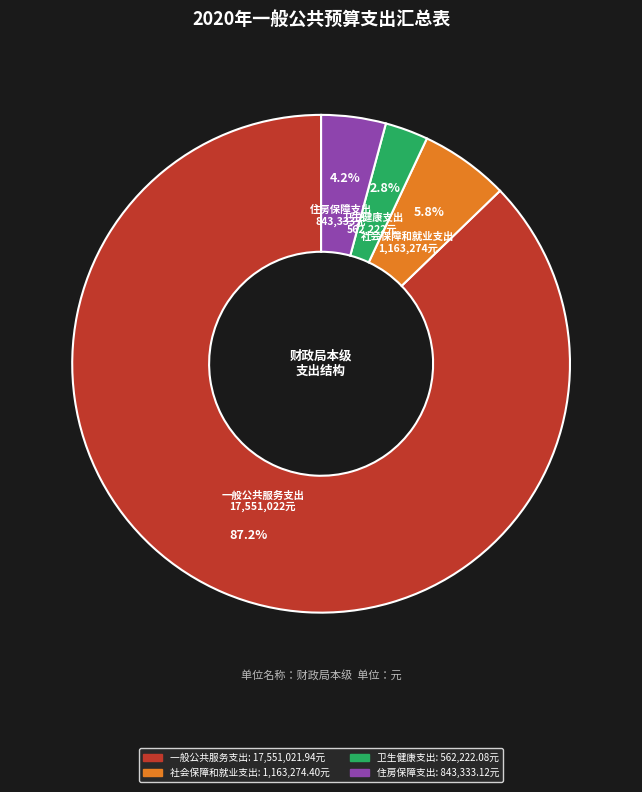

Approximately how many times larger is the value at 社会保障和就业支出 compared to 卫生健康支出?

2.1